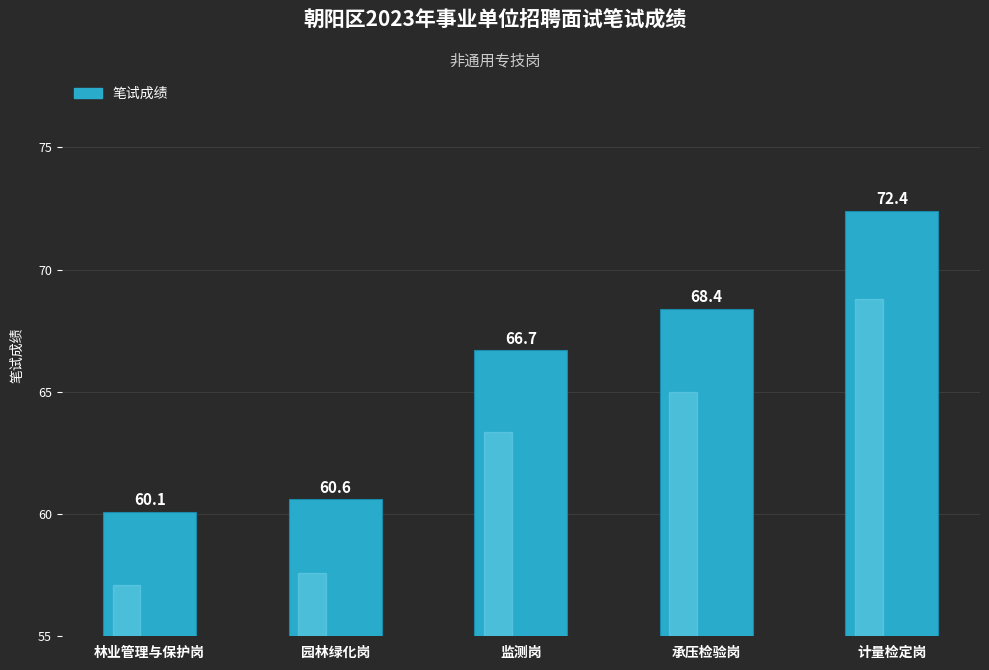

What is the sum of all values?

328.2